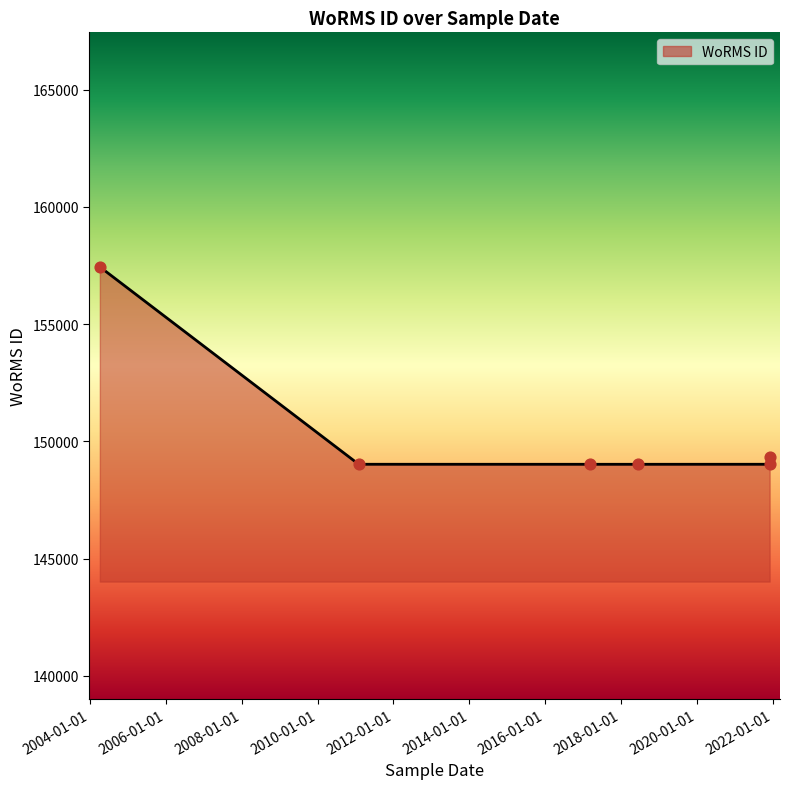

Which has a higher value, 2011-01-31 or 2018-06-16?

2011-01-31